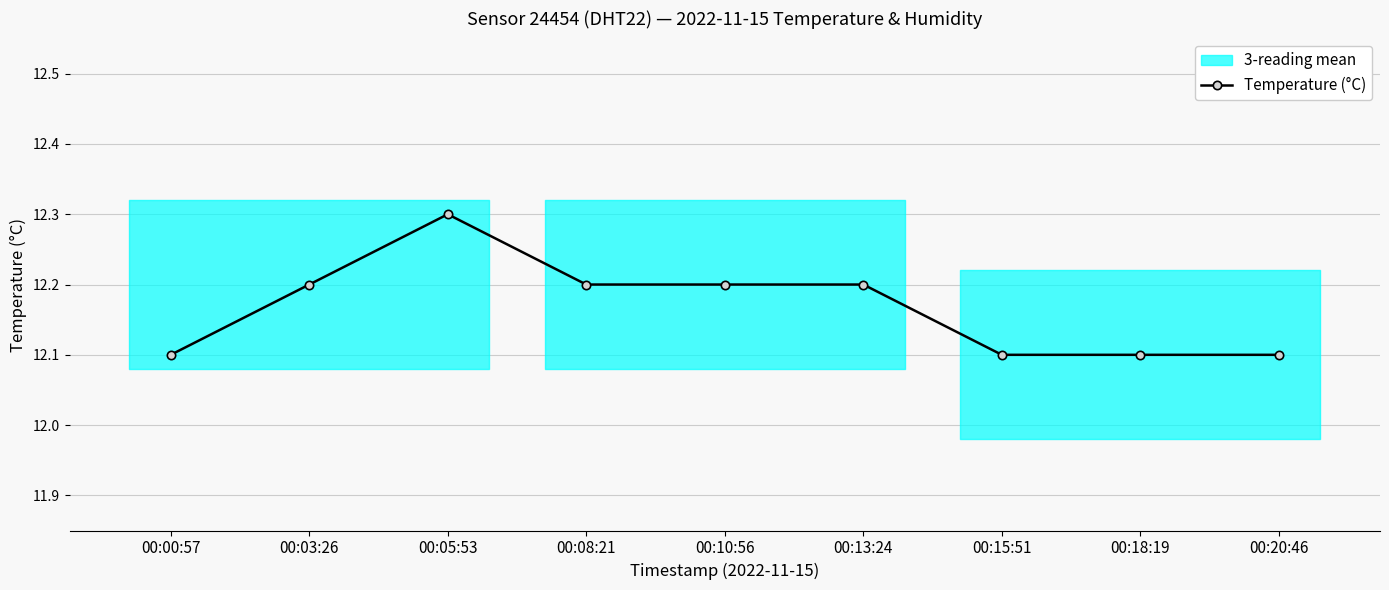

What value does the data have at 00:10:56?

12.2